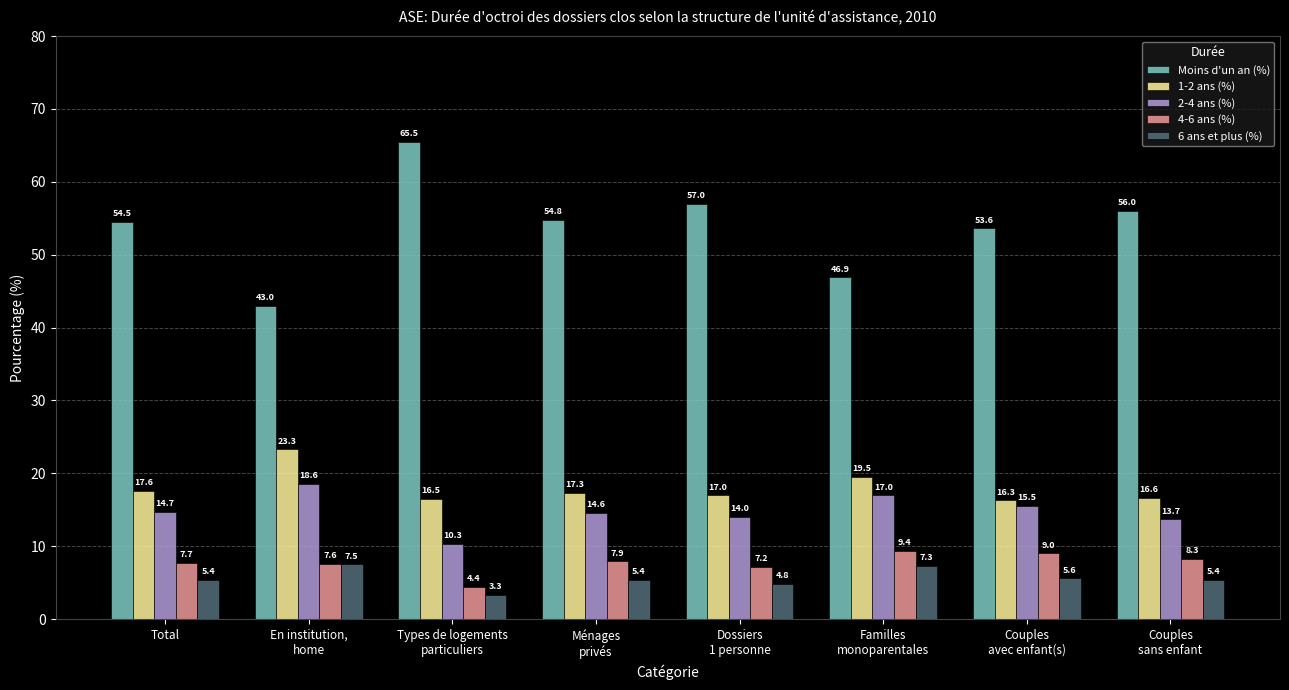

The 1-2 ans (%) series shows 21.6 at Couples
avec enfant(s). True or false?

False